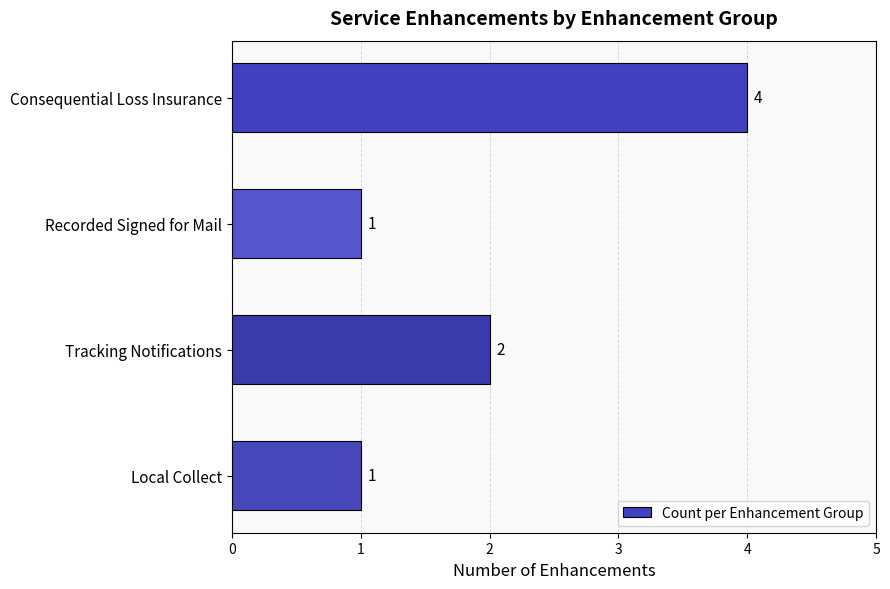

Where is the data nearest to the value 2?

Tracking Notifications